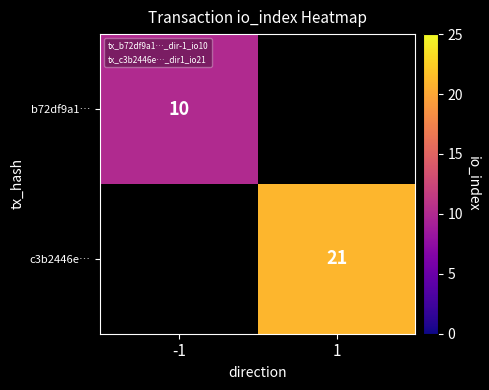

At how many categories does at least one series exceed 14?

1